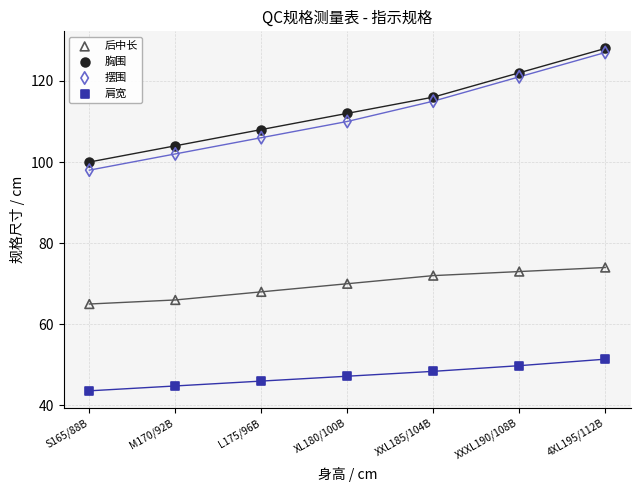

In the 胸围 series, what Y value is closest to 114?

112.0